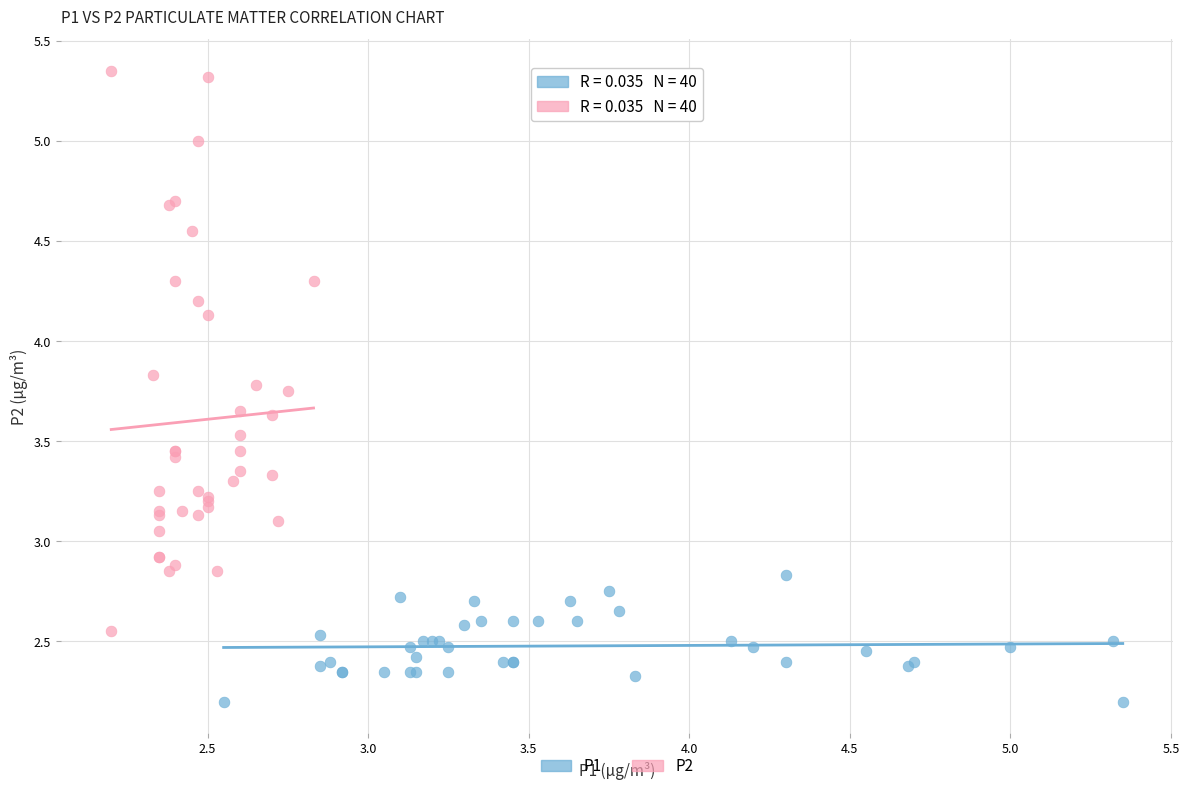

Which series has the largest Y range (max minus min)?

P2